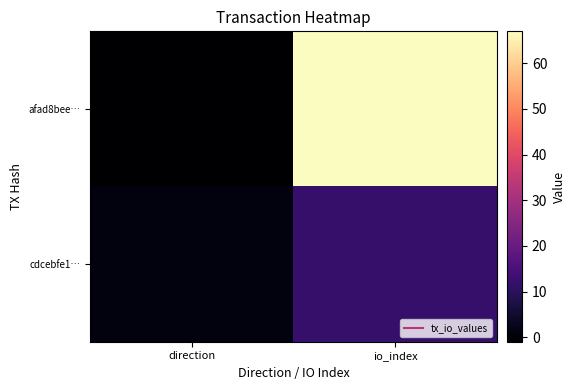

Which series has the largest range (max minus min)?

afad8bee…